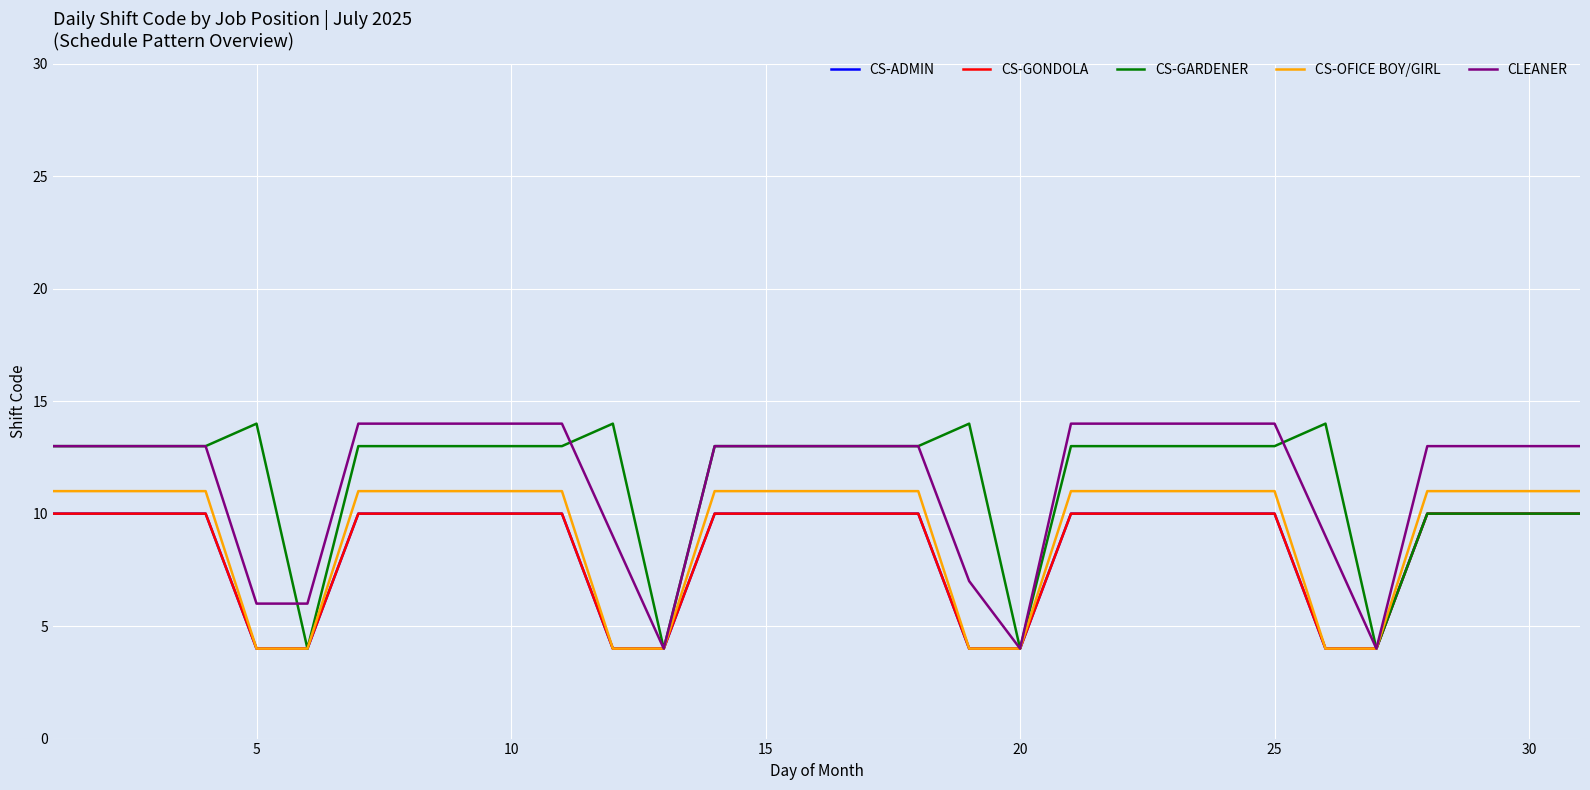

True or false: CLEANER and CS-ADMIN intersect in this chart.

False